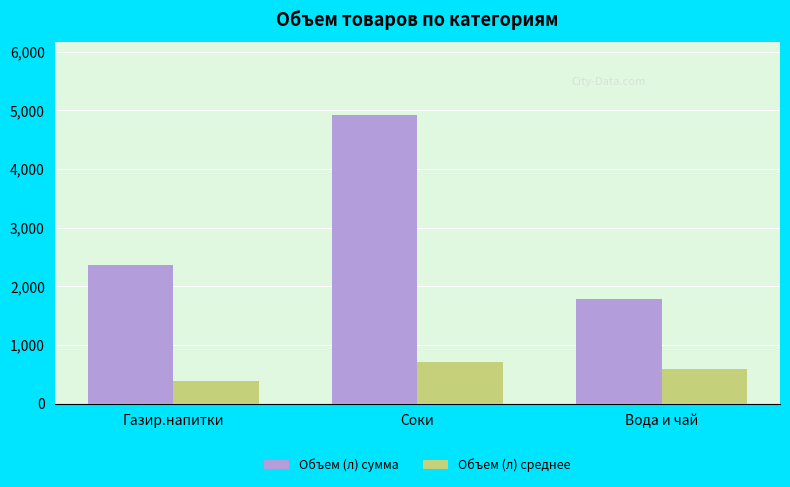

Which series has the largest total across all categories?

Объем (л) сумма